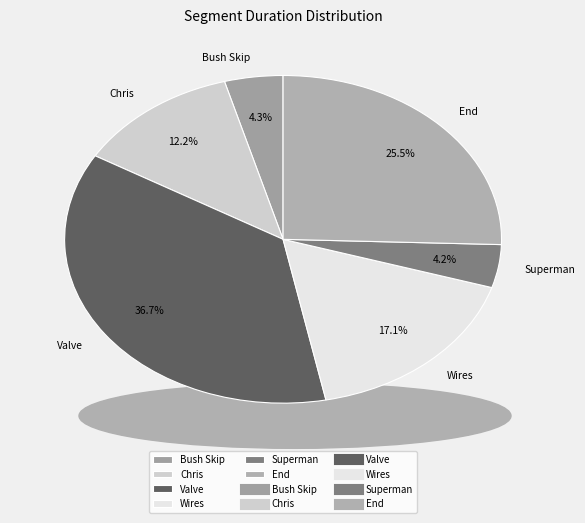

Which has a higher value, End or Valve?

Valve